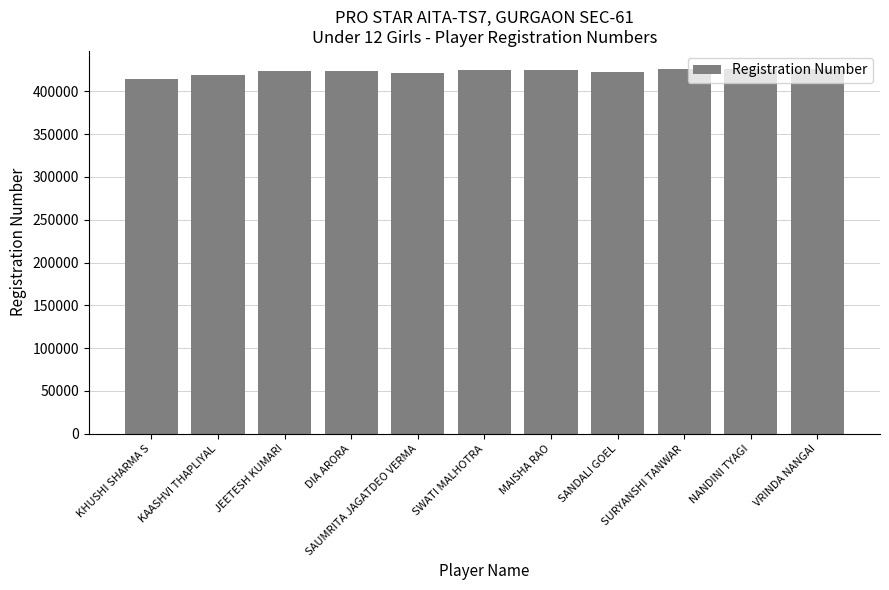

Between VRINDA NANGAI and SAUMRITA JAGATDEO VERMA, which is larger?

VRINDA NANGAI